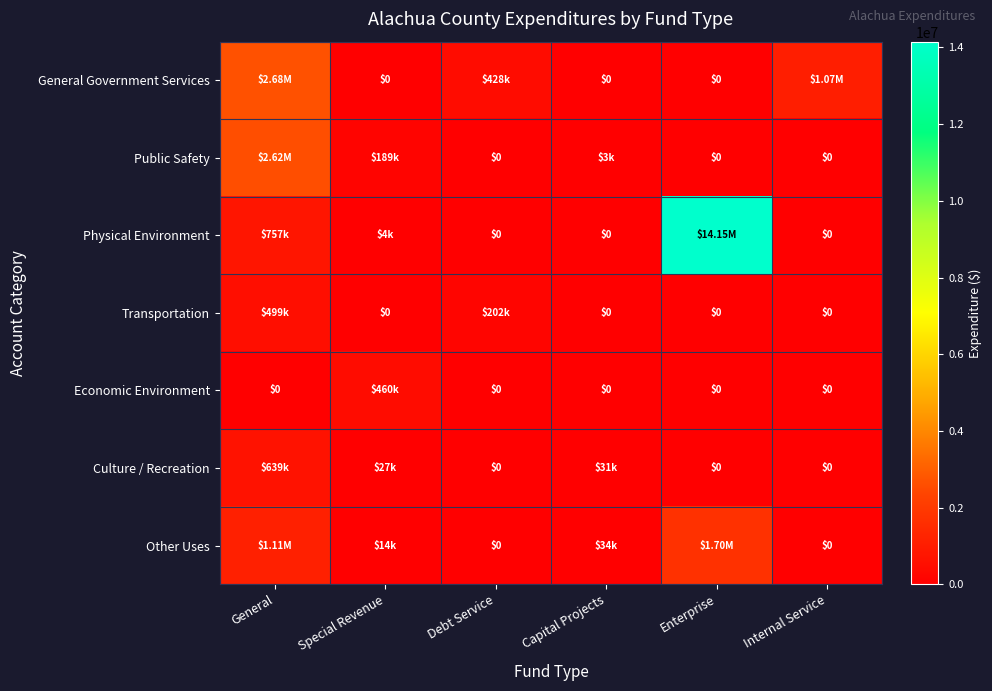

How many data points in General Government Services are less than 428157?

3